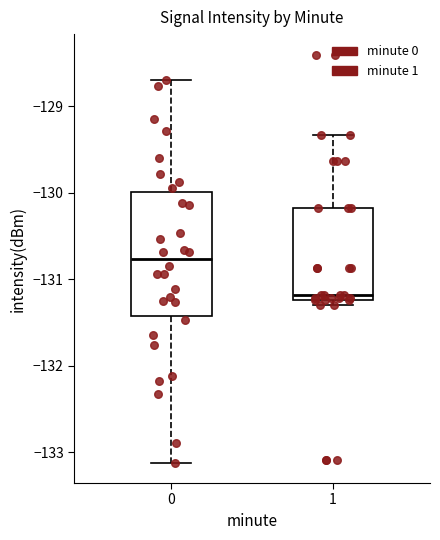

Reading left to right, read every box against the y-axis: the position of its median line, the range the box covers, and the ends of its whiskers. The values are not printed on the chart, so give them approximately, as read against the axis.

0: median -130.8, box -131.4 to -130.0, whiskers -133.1 to -128.7
1: median -131.2 (just above the box's lower edge), box -131.2 to -130.2, whiskers -131.3 to -129.3